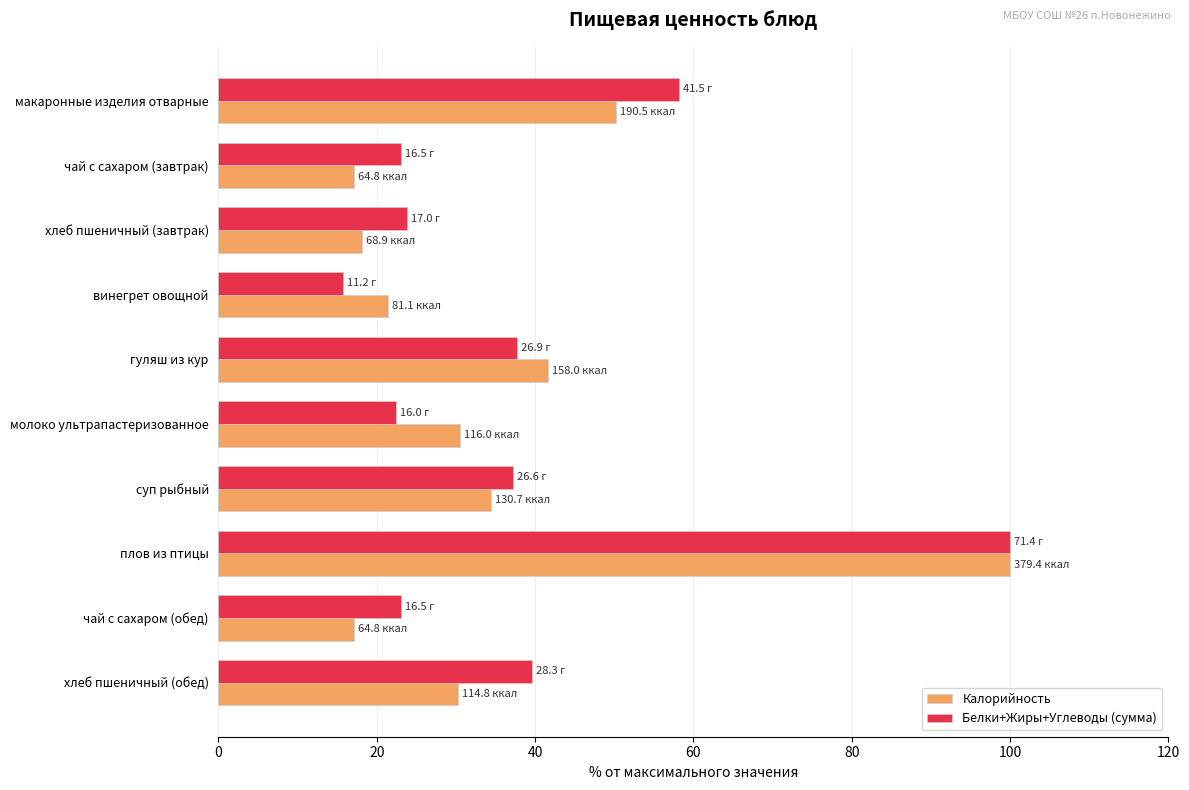

The value of Калорийность at хлеб пшеничный (завтрак) is 8.4. True or false?

False